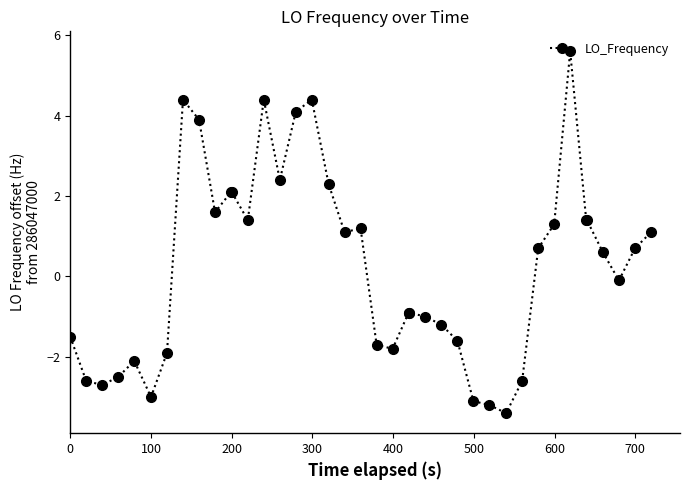

How many positive values are there?

21